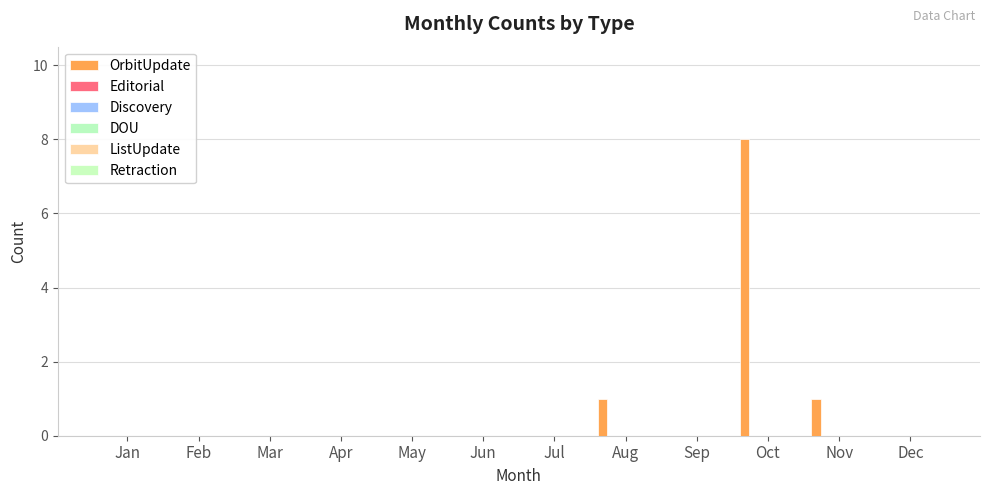

Are the bars horizontal?

No